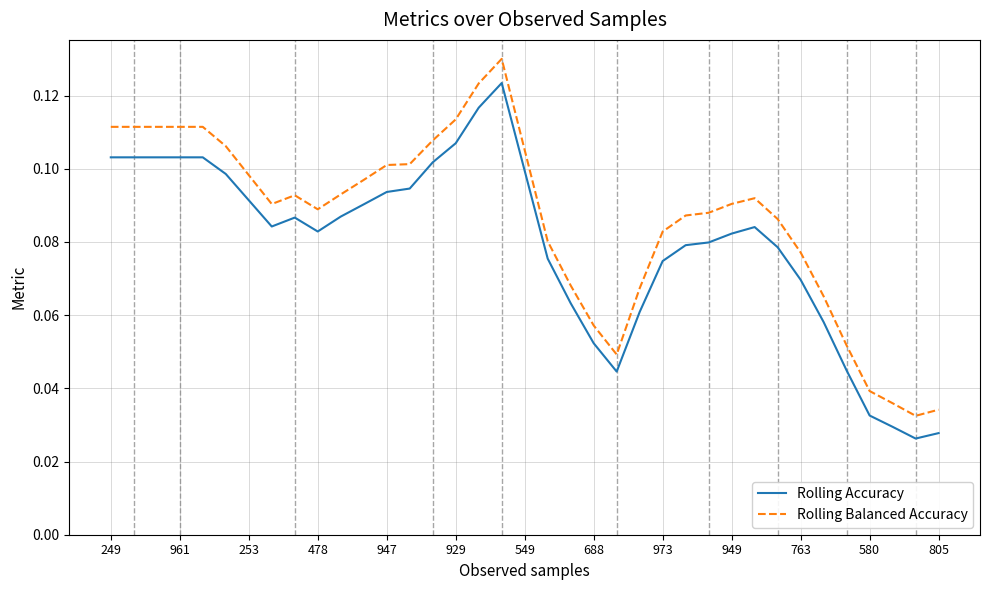

Which series has the largest total across all categories?

Rolling Balanced Accuracy